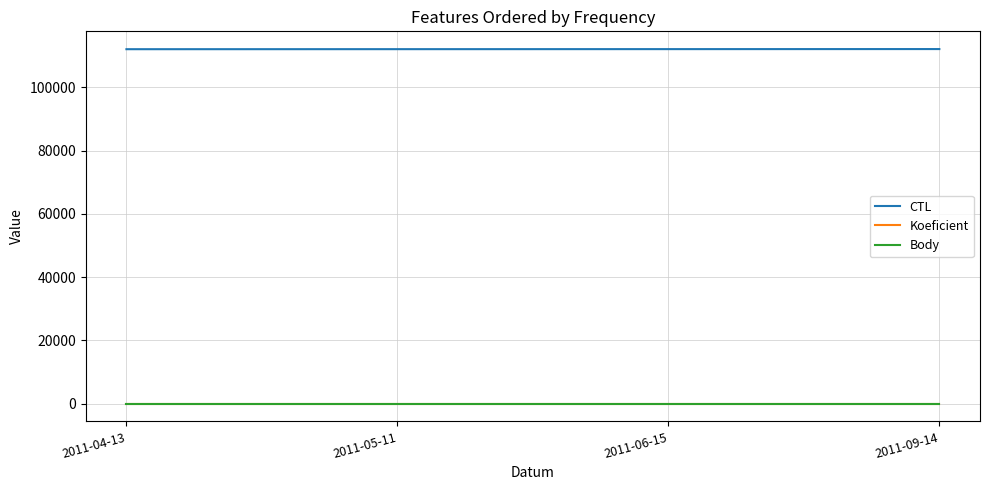

True or false: Body and CTL intersect in this chart.

False